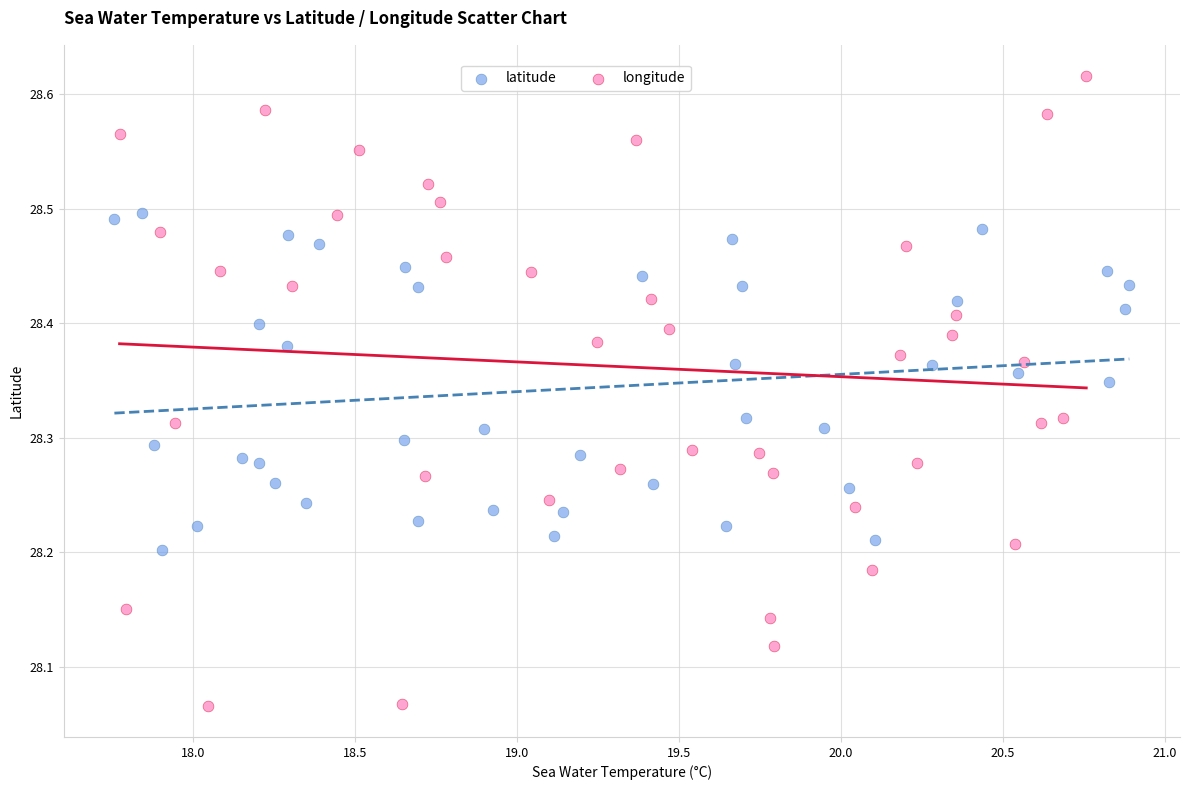

What are all the series names shown in the legend?

latitude, longitude